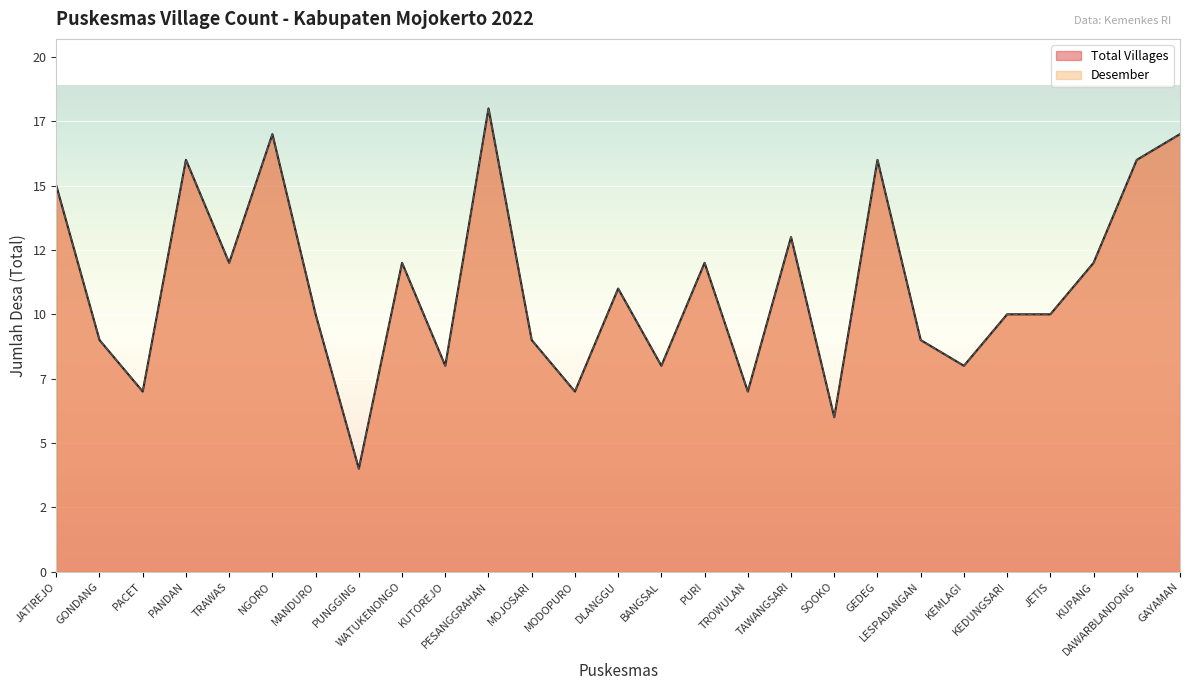

Reading left to right, list all the values displayed in this chart.

Total Villages: JATIREJO=15	GONDANG=9	PACET=7	PANDAN=16	TRAWAS=12	NGORO=17	MANDURO=10	PUNGGING=4	WATUKENONGO=12	KUTOREJO=8	PESANGGRAHAN=18	MOJOSARI=9	MODOPURO=7	DLANGGU=11	BANGSAL=8	PURI=12	TROWULAN=7	TAWANGSARI=13	SOOKO=6	GEDEG=16	LESPADANGAN=9	KEMLAGI=8	KEDUNGSARI=10	JETIS=10	KUPANG=12	DAWARBLANDONG=16	GAYAMAN=17
Desember: JATIREJO=15	GONDANG=9	PACET=7	PANDAN=16	TRAWAS=12	NGORO=17	MANDURO=10	PUNGGING=4	WATUKENONGO=12	KUTOREJO=8	PESANGGRAHAN=18	MOJOSARI=9	MODOPURO=7	DLANGGU=11	BANGSAL=8	PURI=12	TROWULAN=7	TAWANGSARI=13	SOOKO=6	GEDEG=16	LESPADANGAN=9	KEMLAGI=8	KEDUNGSARI=10	JETIS=10	KUPANG=12	DAWARBLANDONG=16	GAYAMAN=17